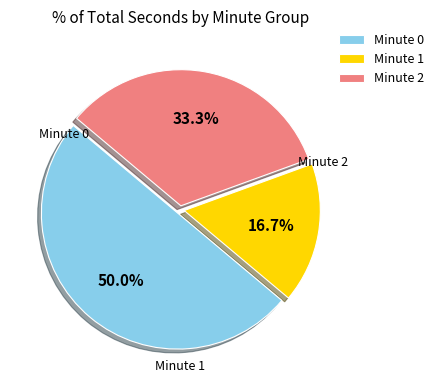

Is the sum of Minute 1 and Minute 0 greater than half?

Yes